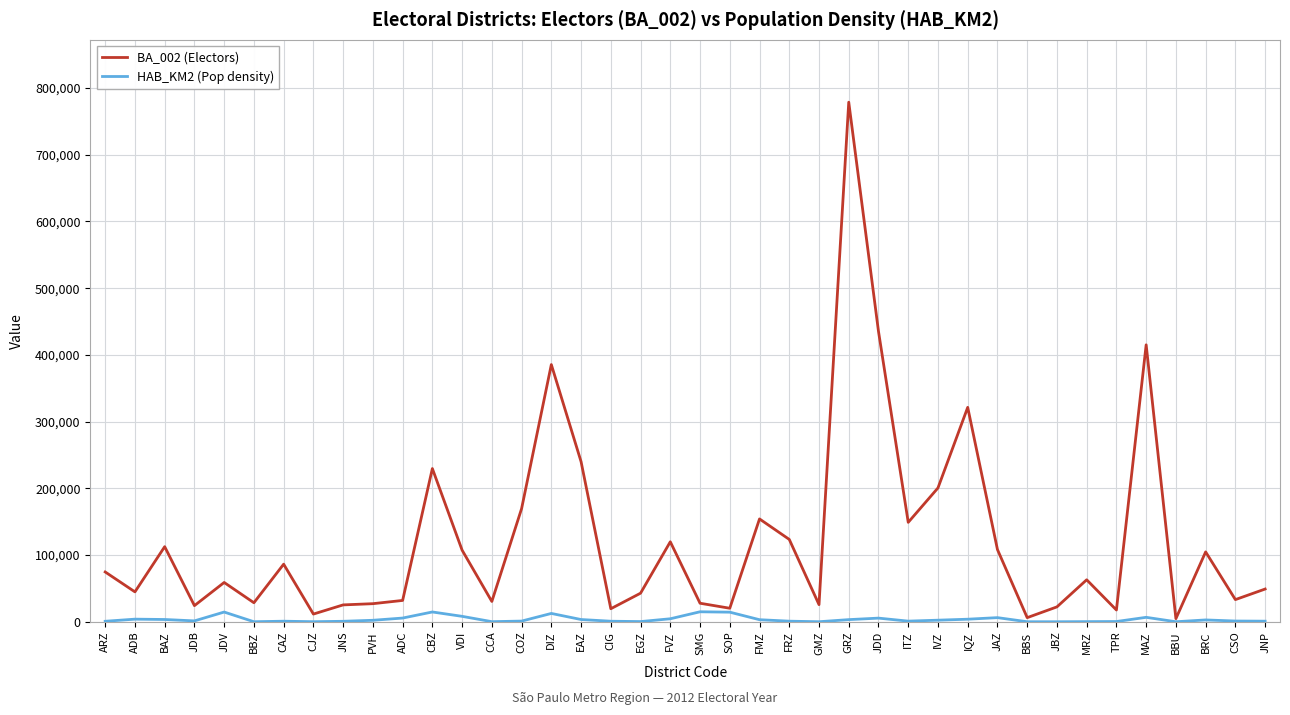

What is the approximate value of BA_002 (Electors) at BBZ, to the nearest 50?

28550